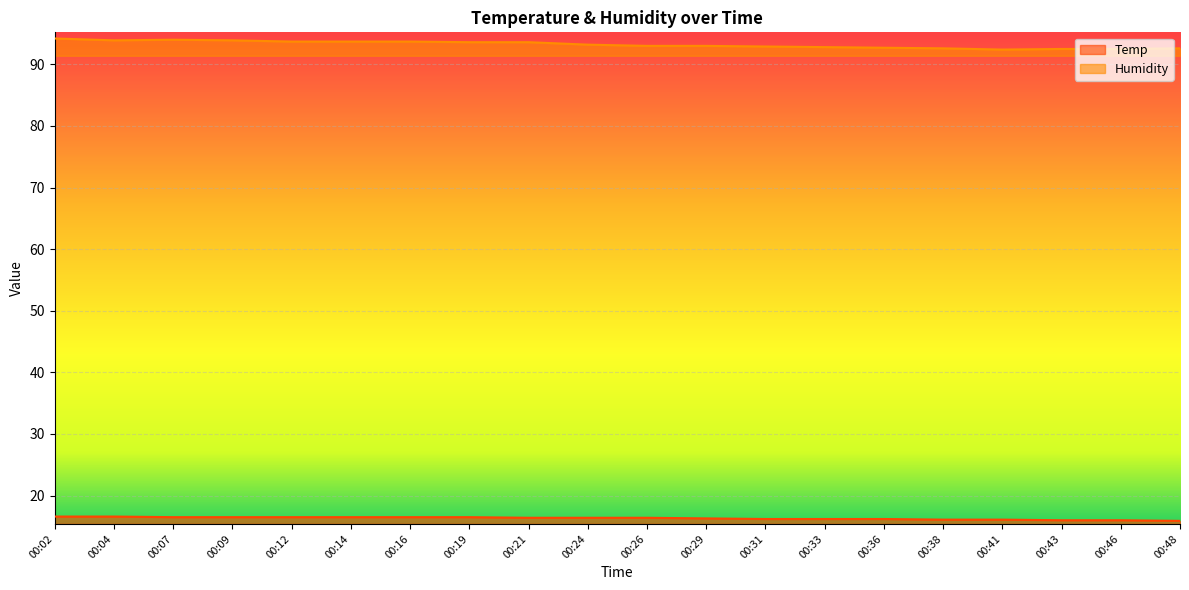

Which category has the lowest value in the Temp series?

00:48